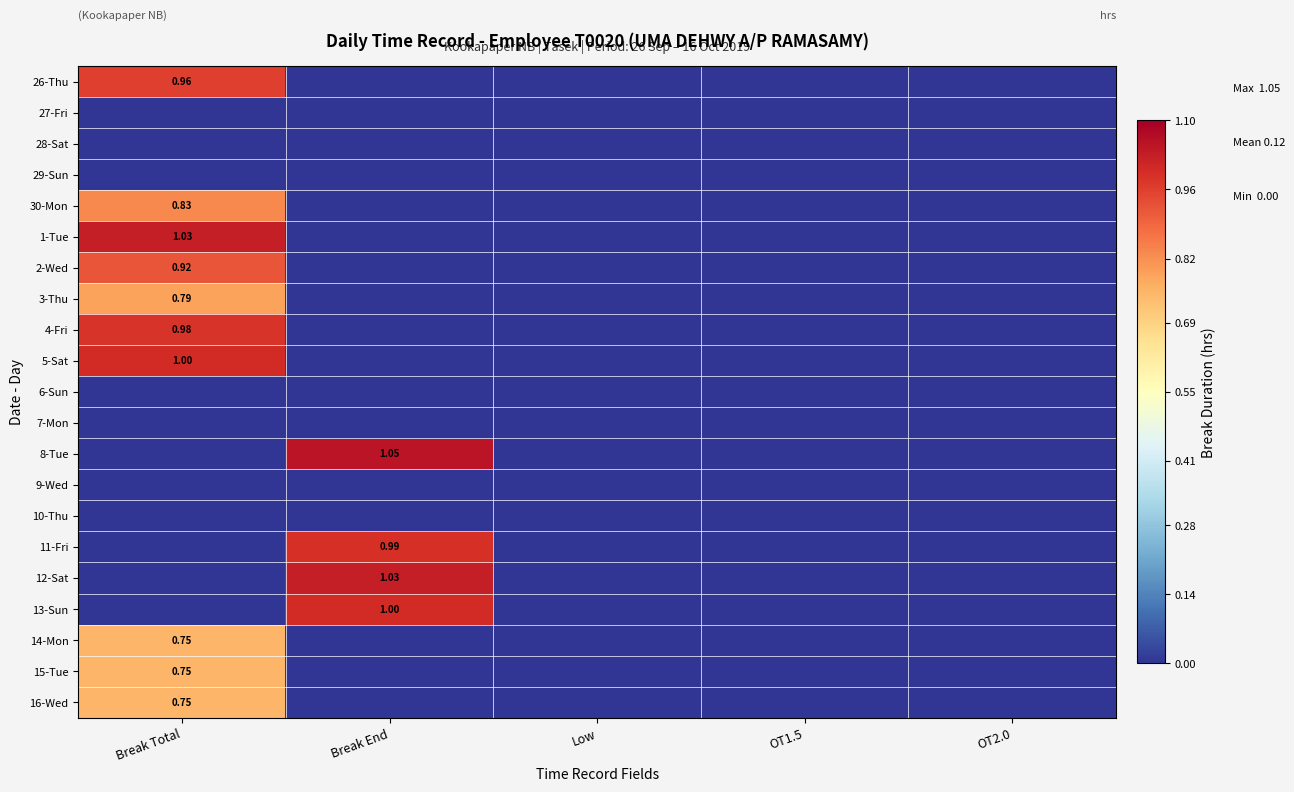

The 26-Thu series shows 0.6 at OT1.5. True or false?

False